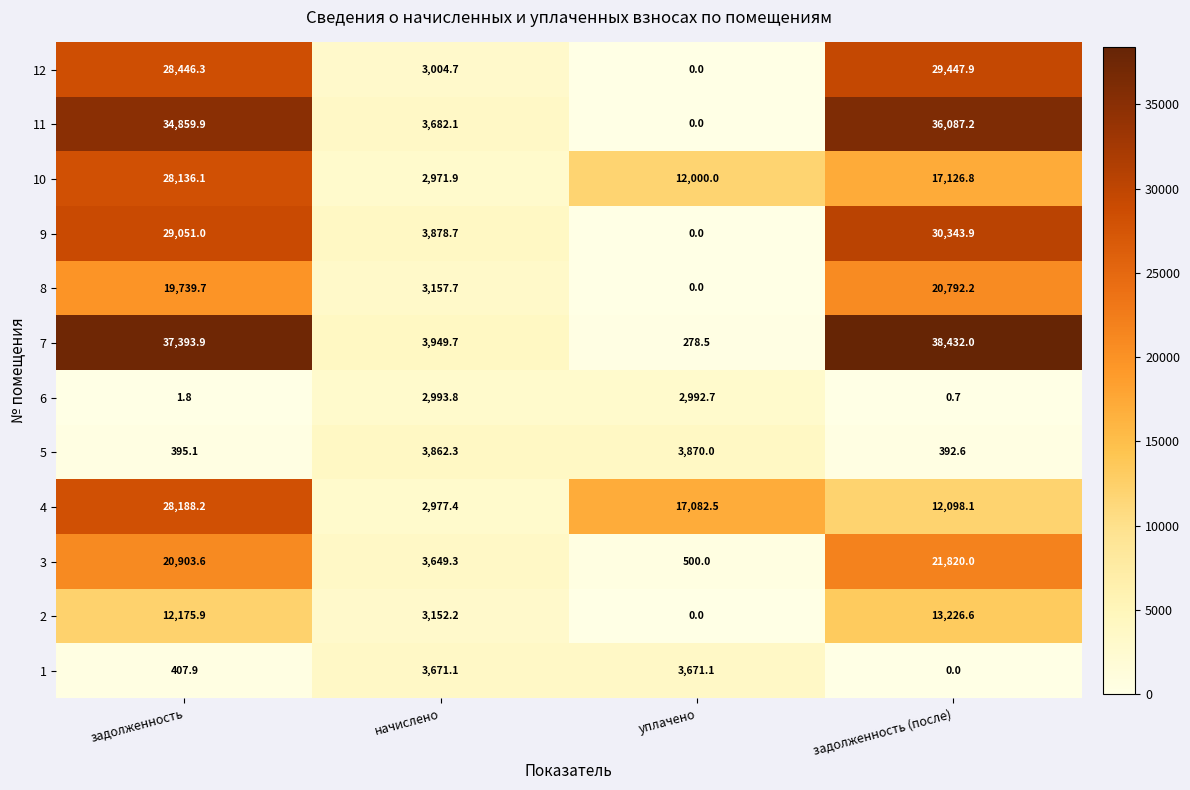

What is the sum of the 12 values at начислено and уплачено?

3004.7